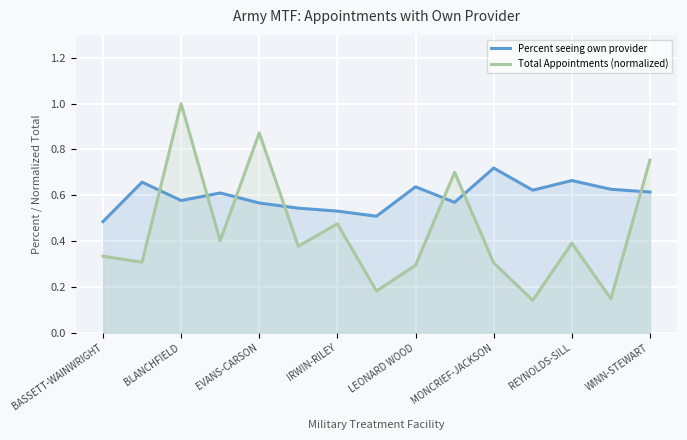

How many categories are shown in the chart?

15